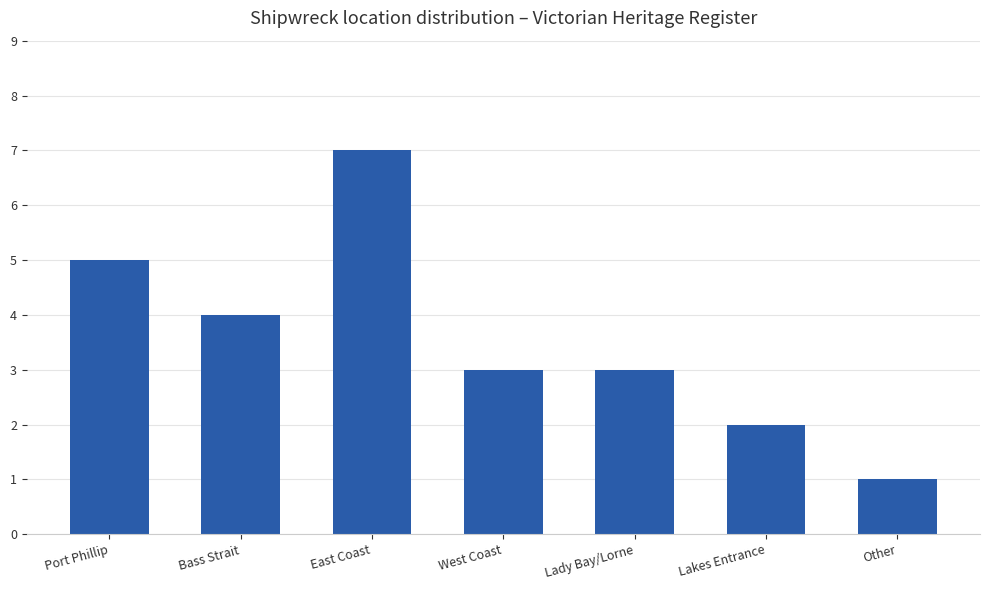

What is the difference between the second highest and second lowest values?

3